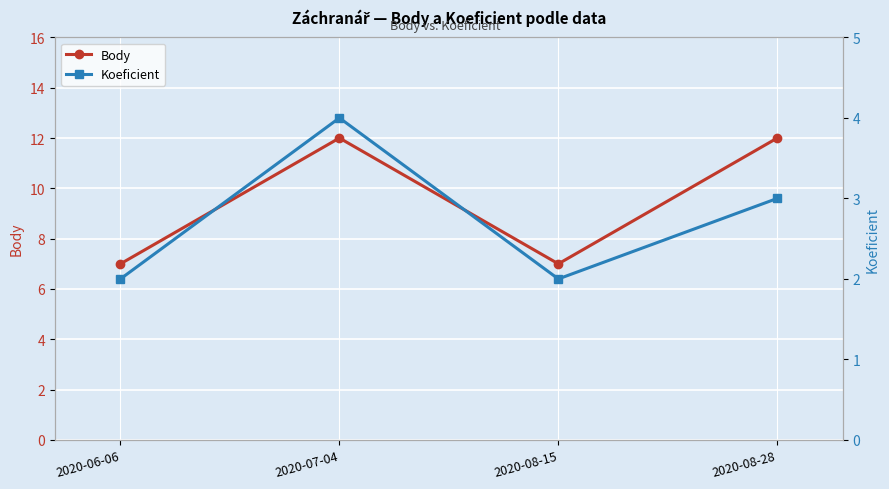

What is the difference between the maximum and minimum values in the Body series?

5